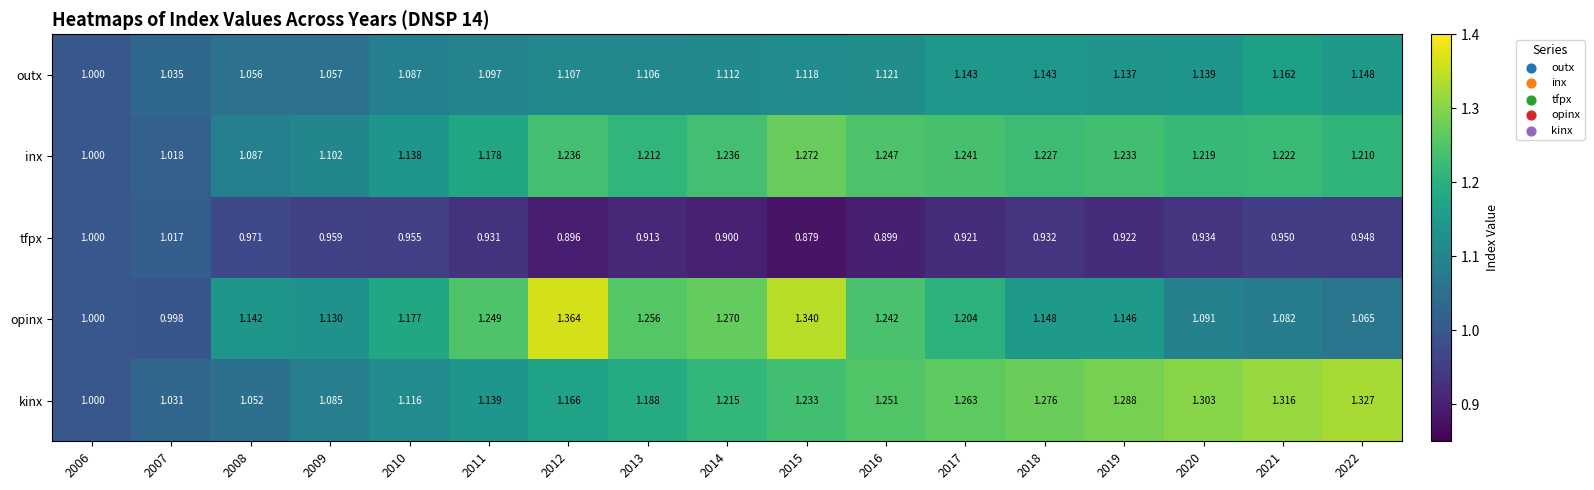

Rank the series by their maximum value, from highest to lowest.

opinx, kinx, inx, outx, tfpx